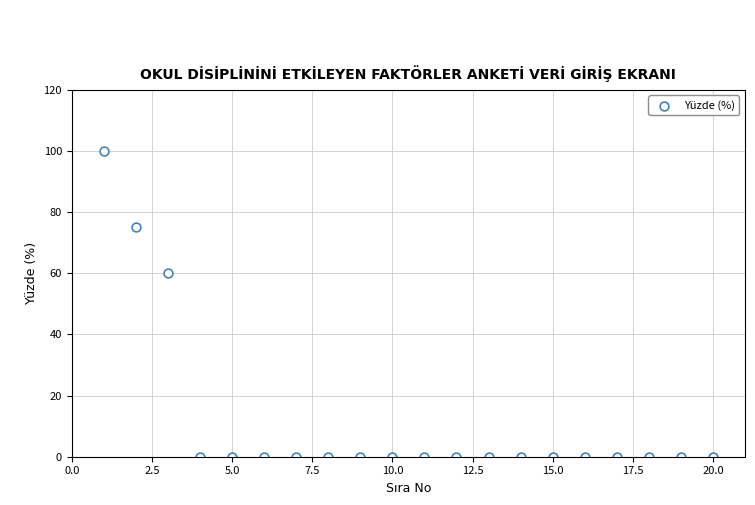

What is the range of X values (max minus min)?

19